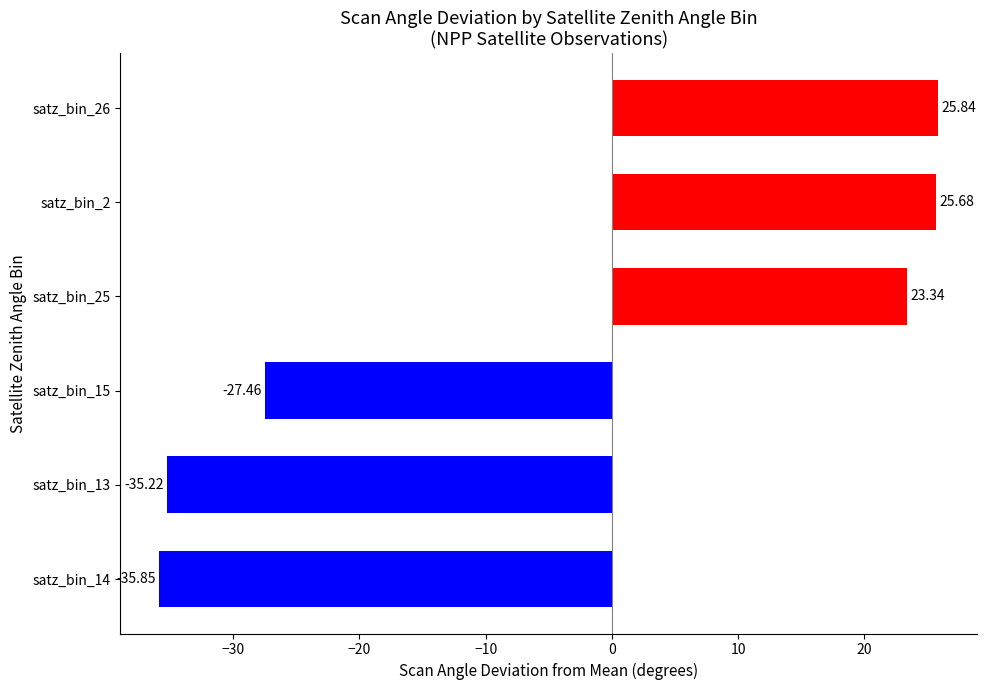

Where is the data nearest to the value -5?

satz_bin_15